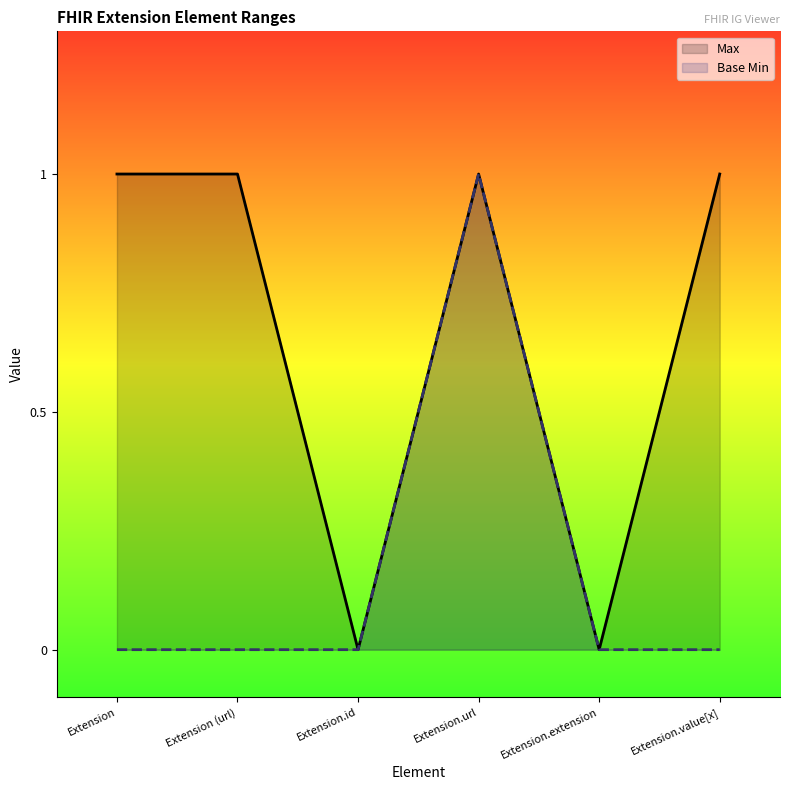

True or false: Max and Base Min cross at least once.

False